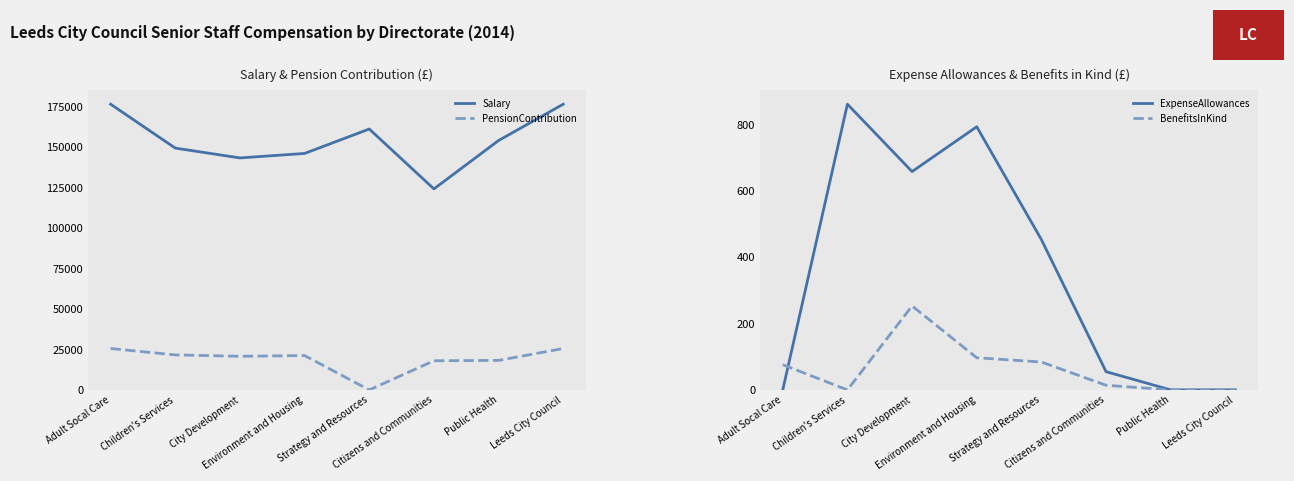

At which category is the sum across all series the highest?

Adult Socal Care